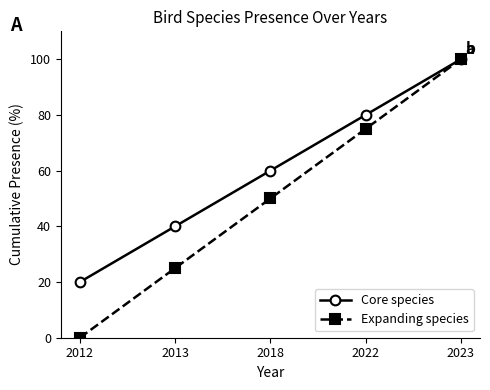

Count the Expanding species values in the range 25 to 75.

3